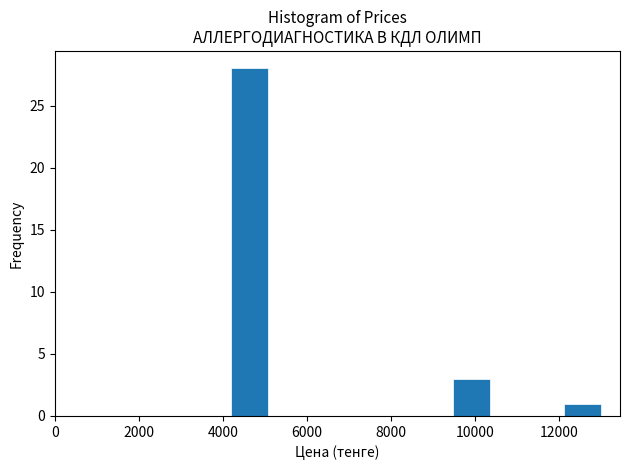

Over which range of the x-axis is the bar tallest?

4200 to 5080